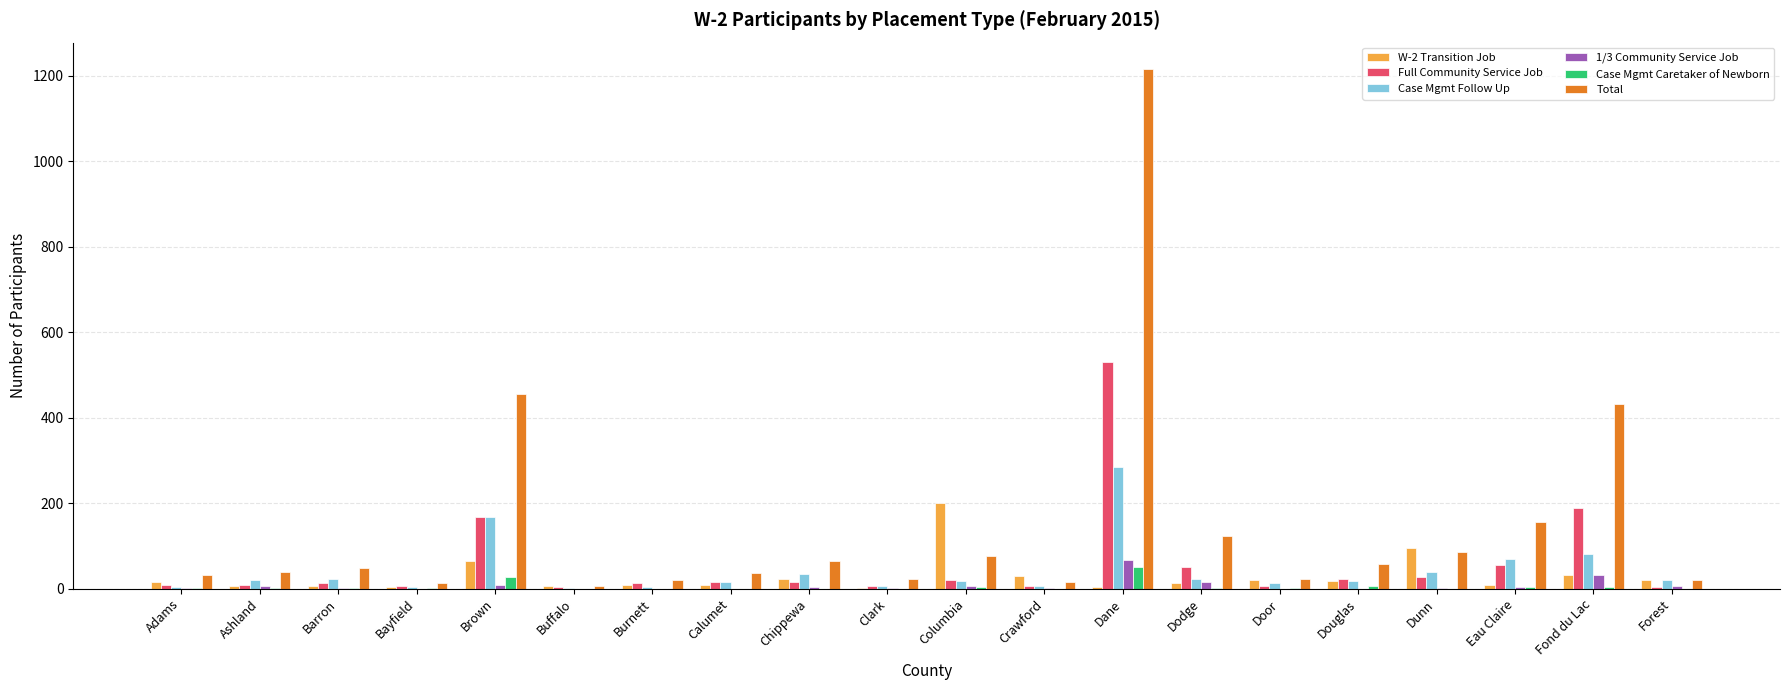

Which series has the largest total across all categories?

Total